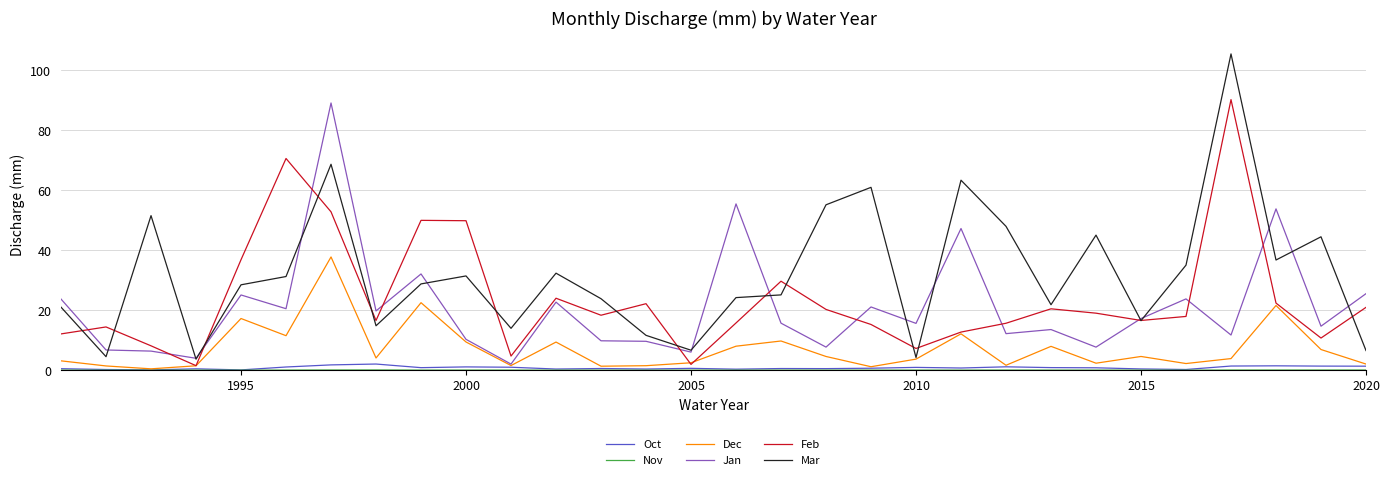

Which series has the largest total across all categories?

Mar